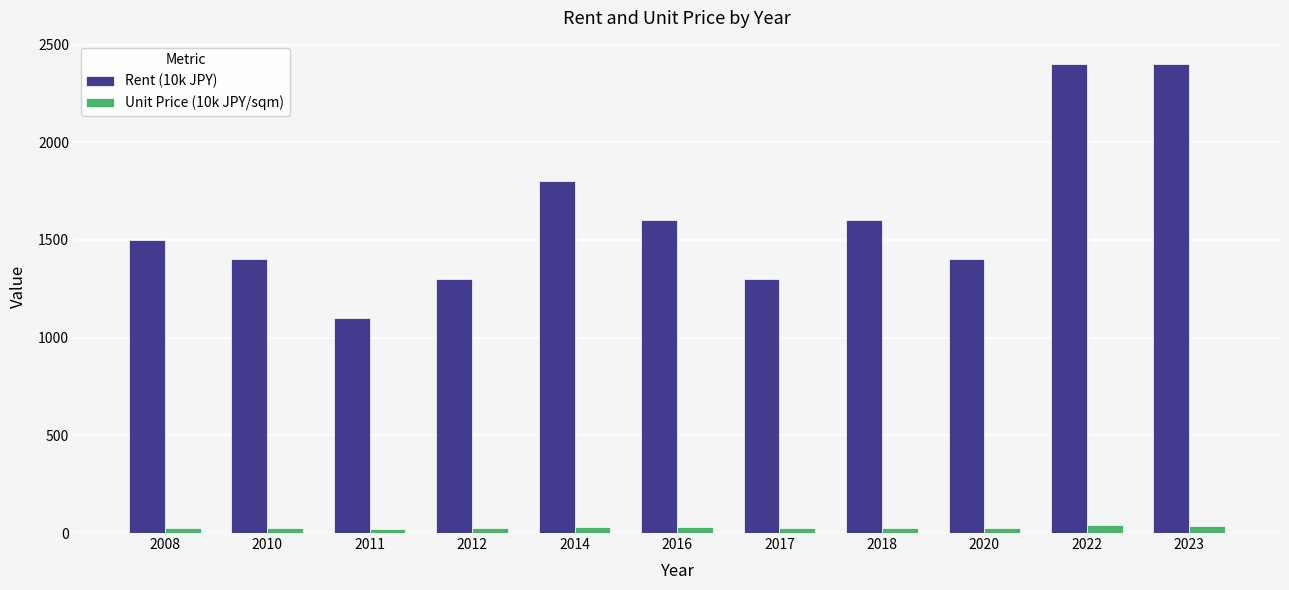

What is the total value across all series at 2014?

1830.0